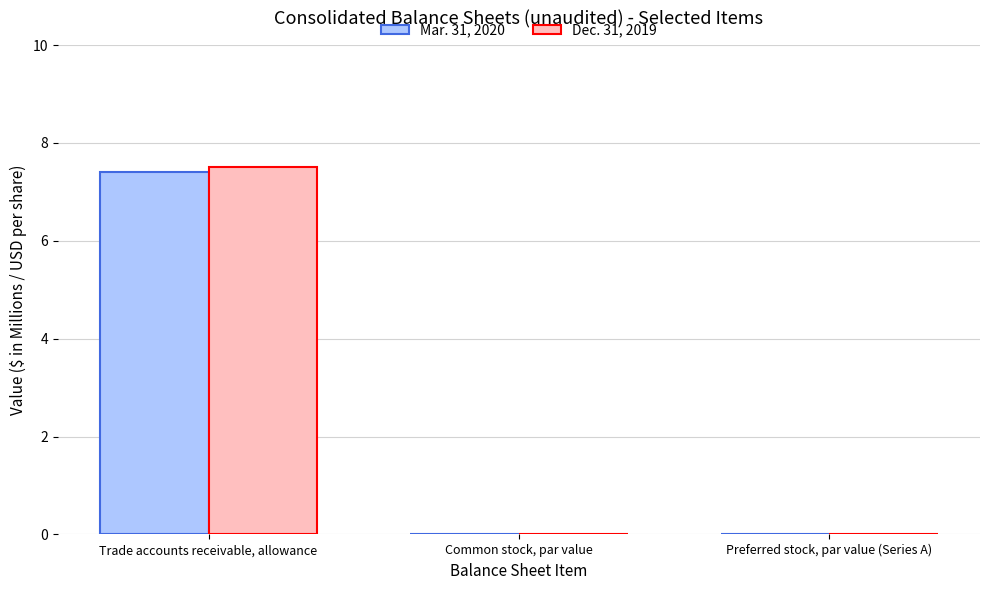

How many groups of bars are there?

3